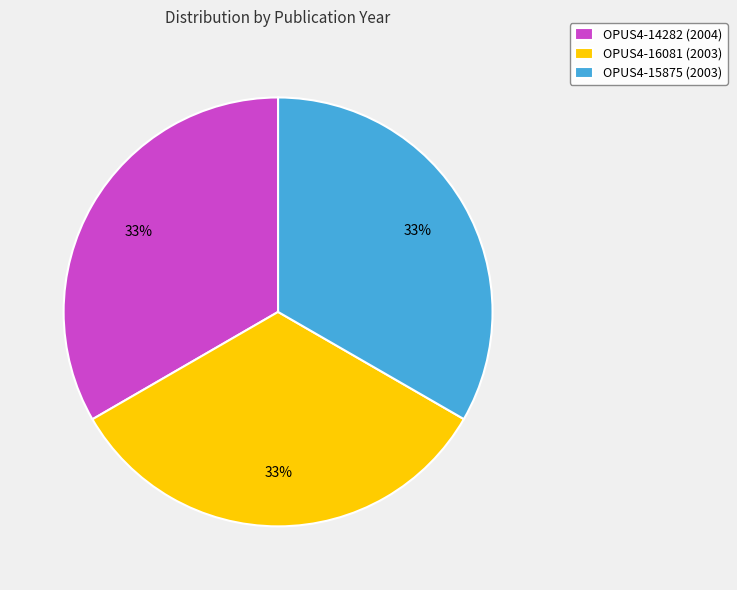

To the nearest percent, what percentage of the pie is OPUS4-16081 (2003)?

33%